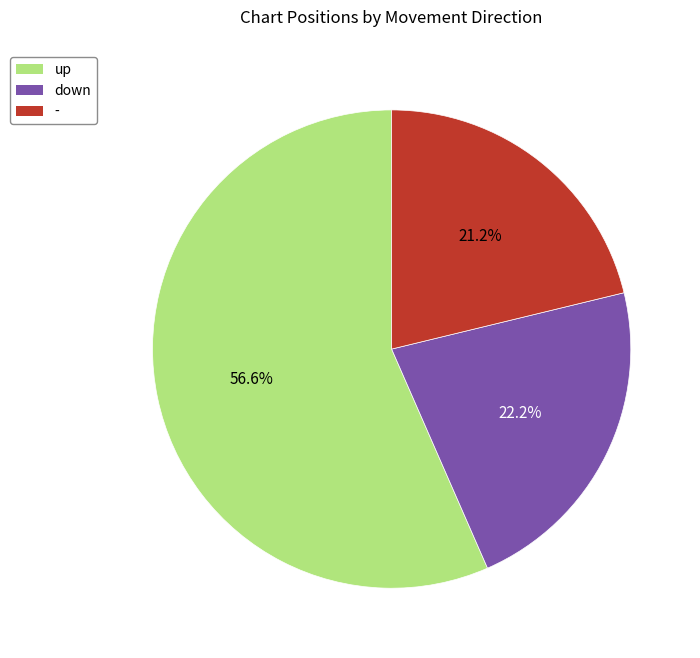

Is the sum of up and down greater than half?

Yes